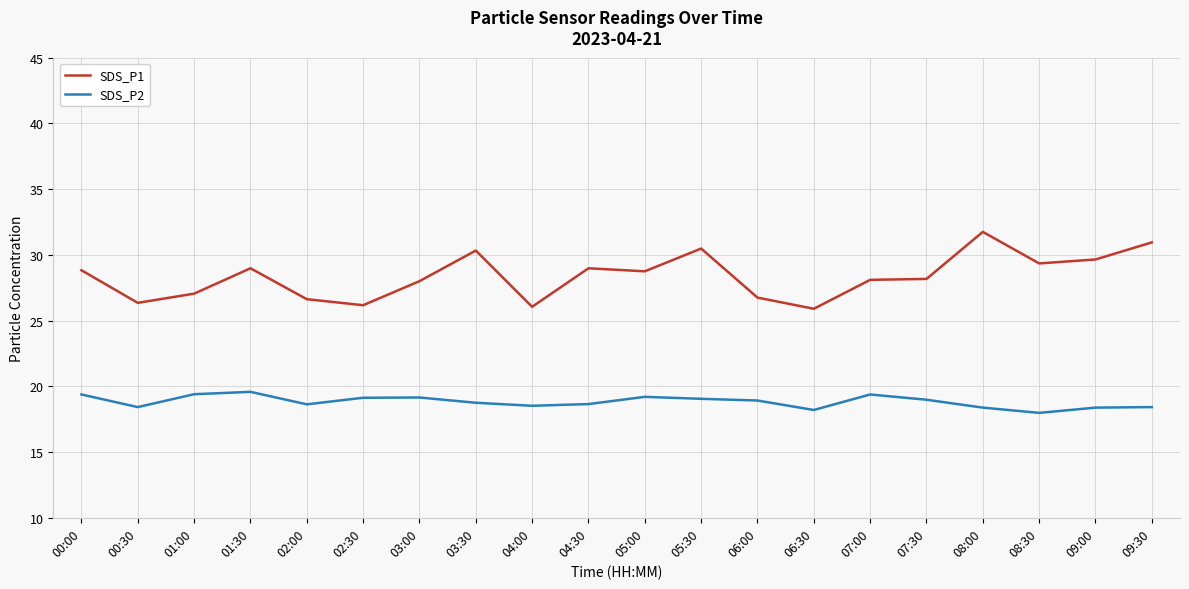

Which series changed the most between 02:30 and 08:00?

SDS_P1